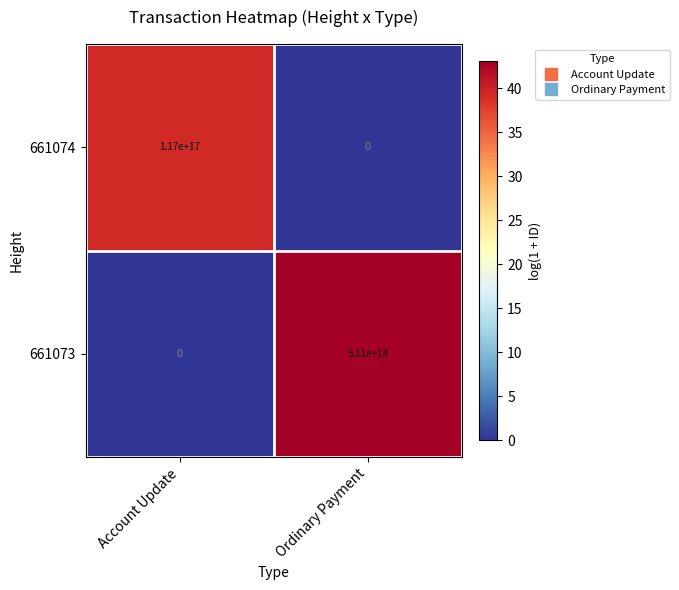

Which series has the widest spread of values?

661073